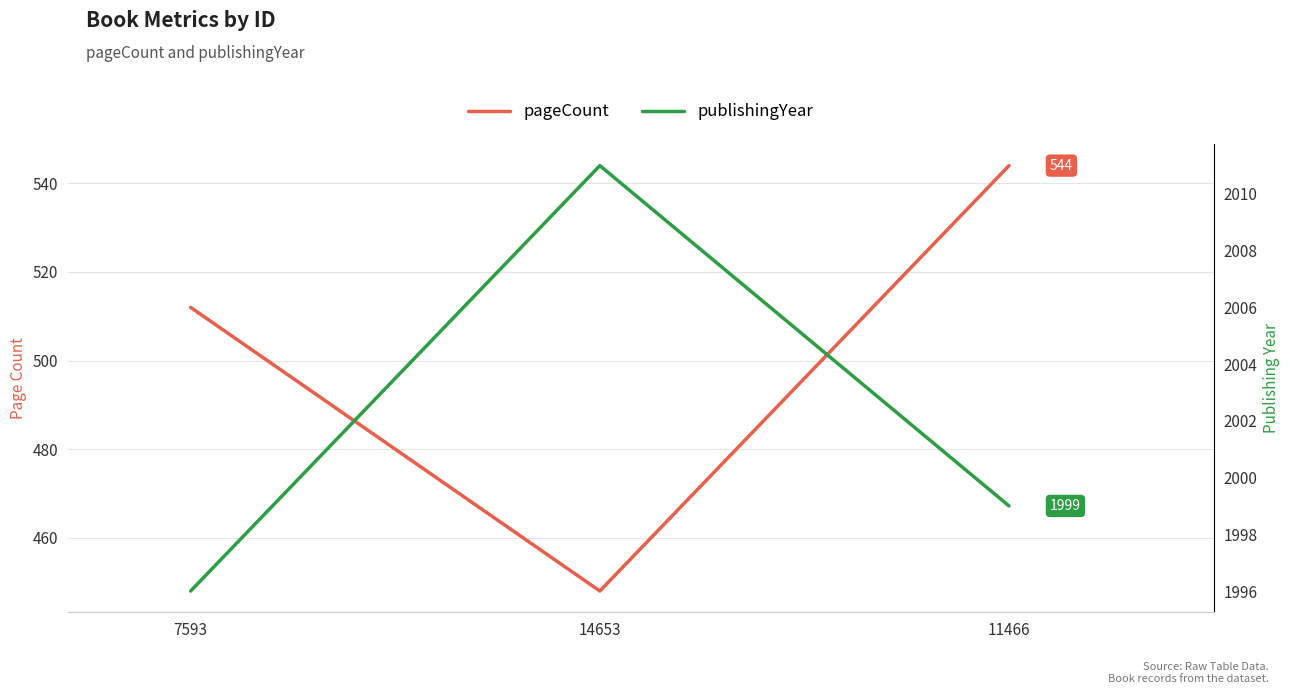

Reading left to right, list all the values displayed in this chart.

pageCount: 7593=512	14653=448	11466=544
publishingYear: 7593=1996	14653=2011	11466=1999